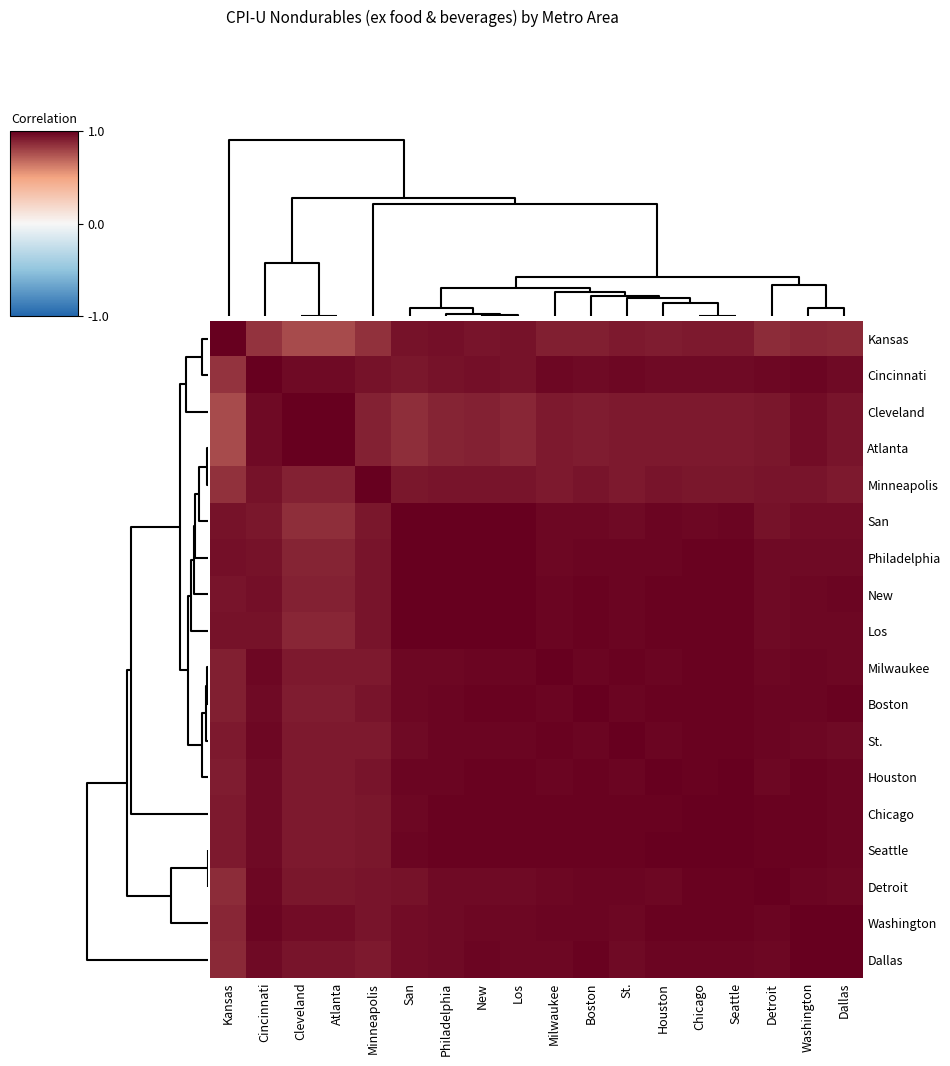

Which series has the largest total across all categories?

Seattle